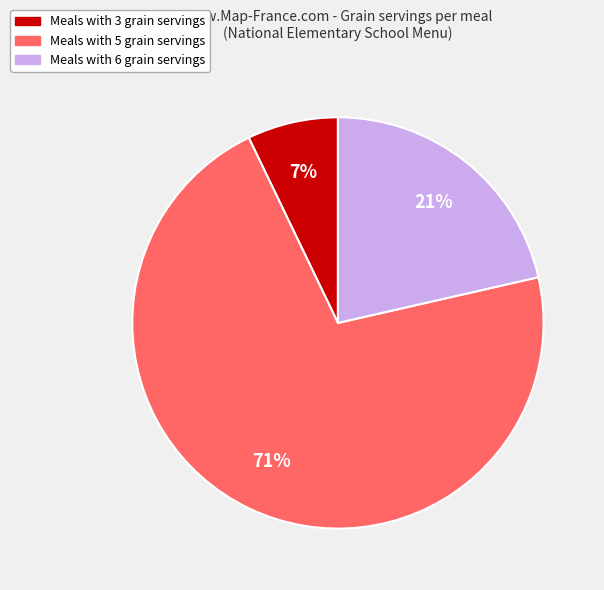

To the nearest percent, what is the average slice percentage?

33%